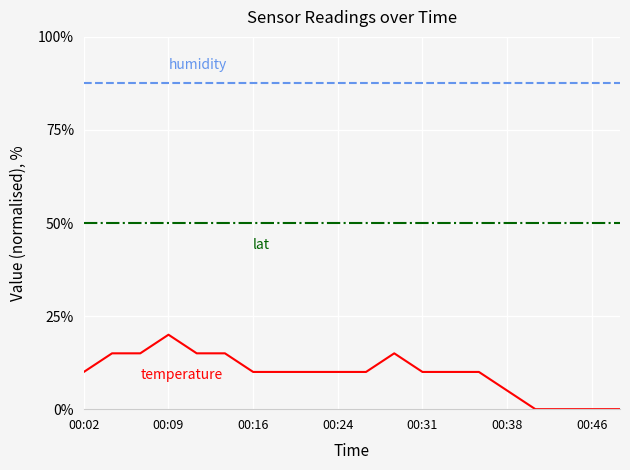

What is the maximum value shown in the chart?

87.5